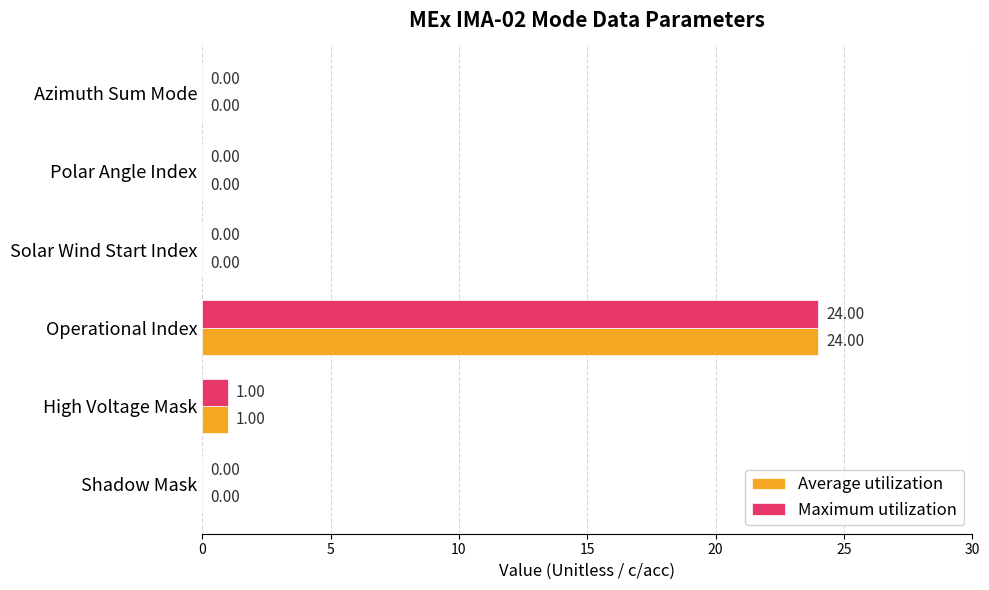

At which category is the sum across all series the highest?

Operational Index